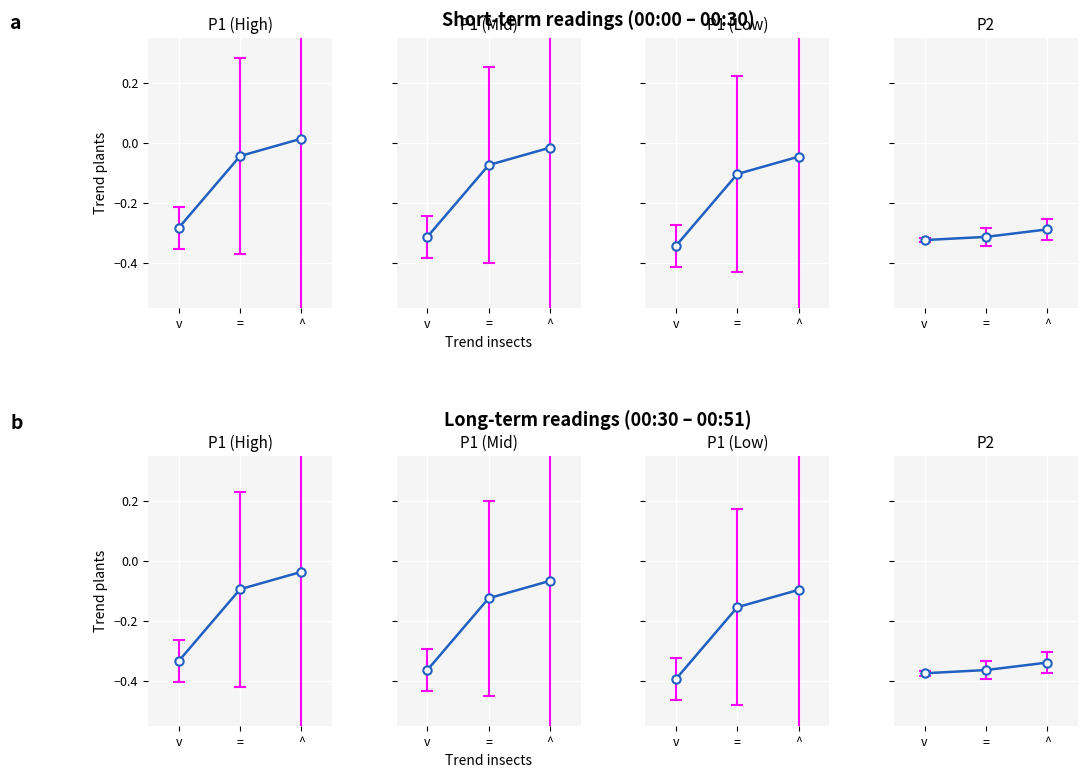

Is the value of P2 at v greater than the value of P1 (High) at ^?

No